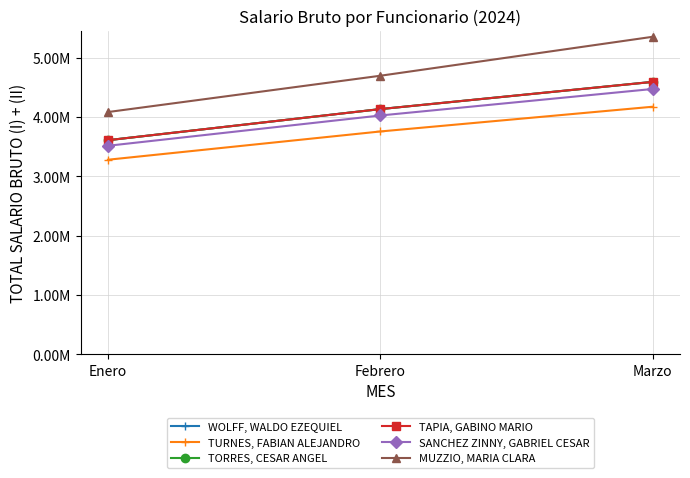

What is the difference between the TORRES, CESAR ANGEL values at Enero and Febrero?

524969.9